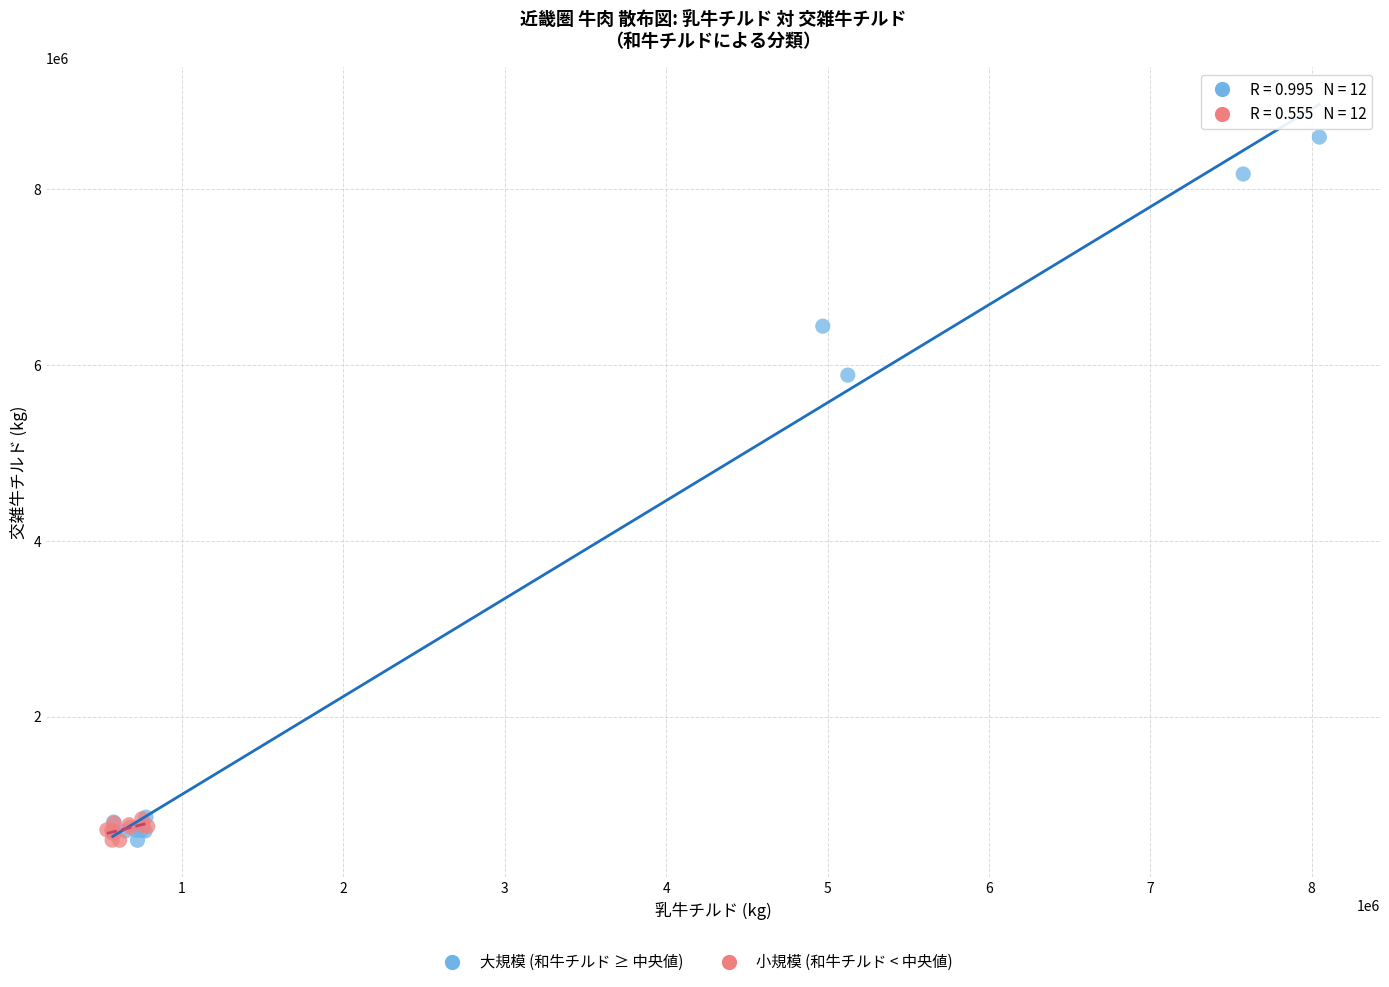

Which series reaches the maximum Y coordinate?

大規模 (和牛チルド ≥ 中央値)